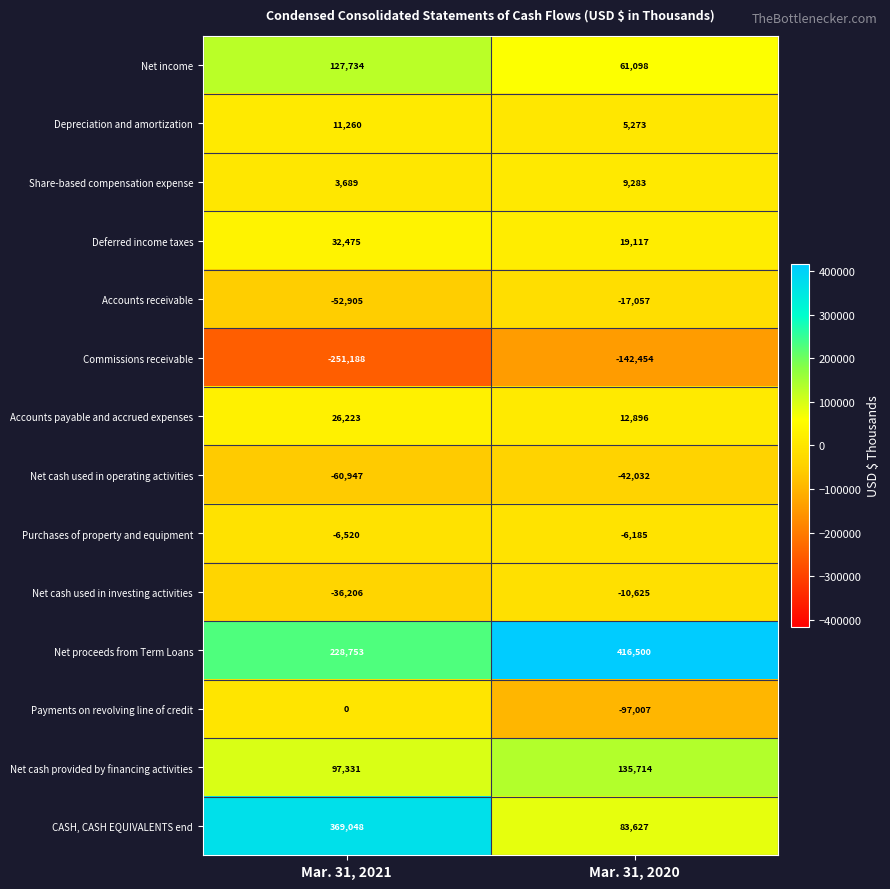

What value does the Share-based compensation expense series have at Mar. 31, 2020?

9283